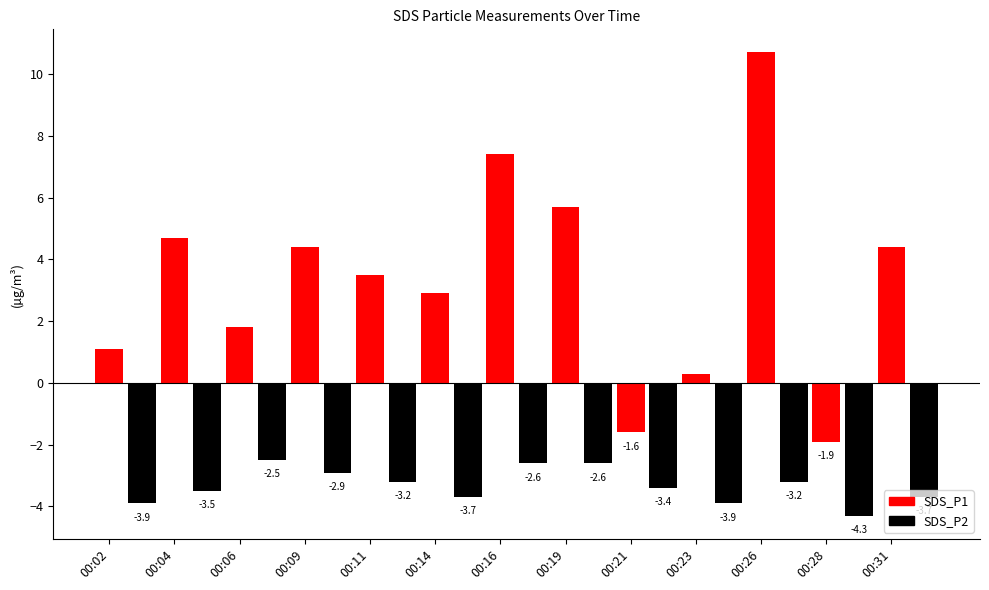

What is the greatest value displayed?

10.7